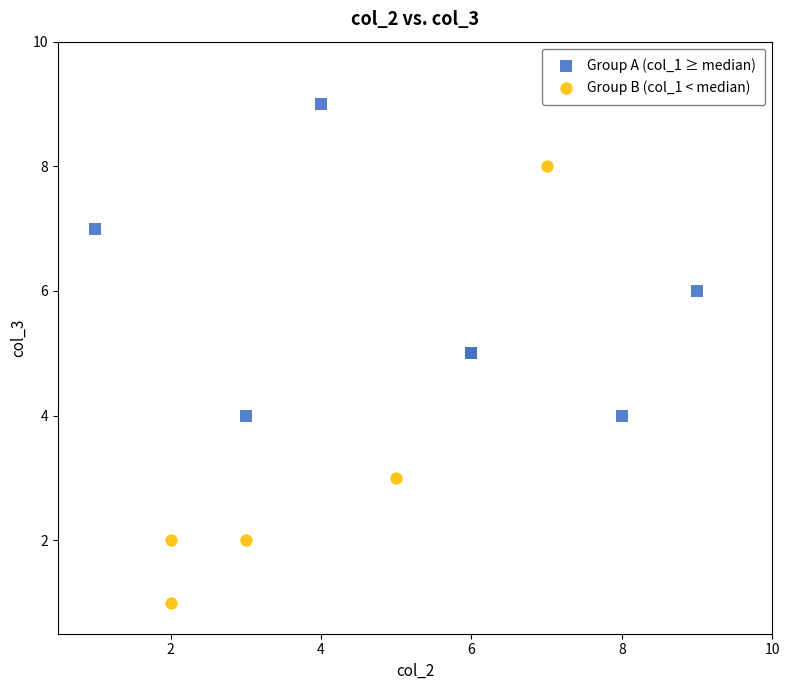

Which series reaches the minimum Y coordinate?

Group B (col_1 < median)